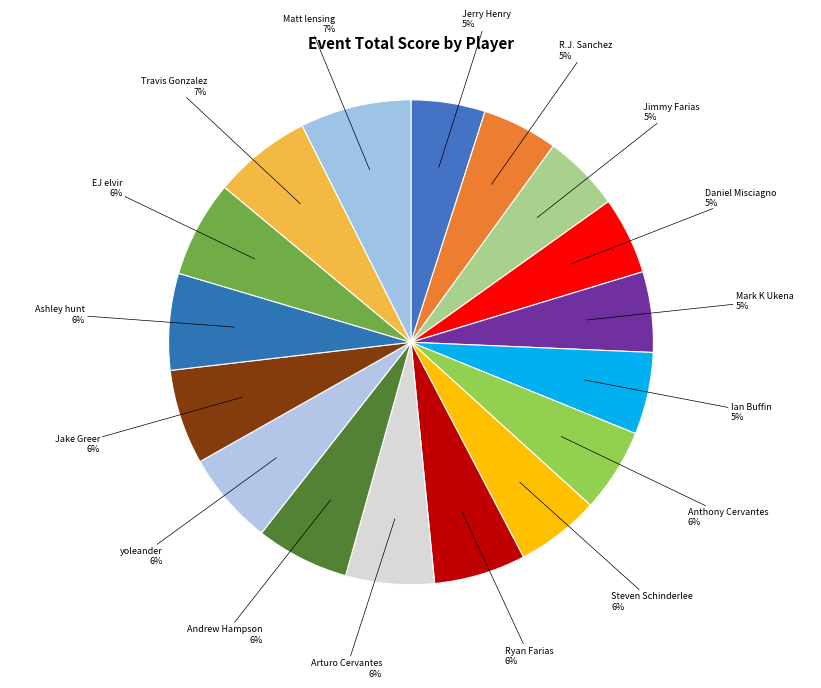

Does Andrew Hampson account for over 50% of the chart?

No